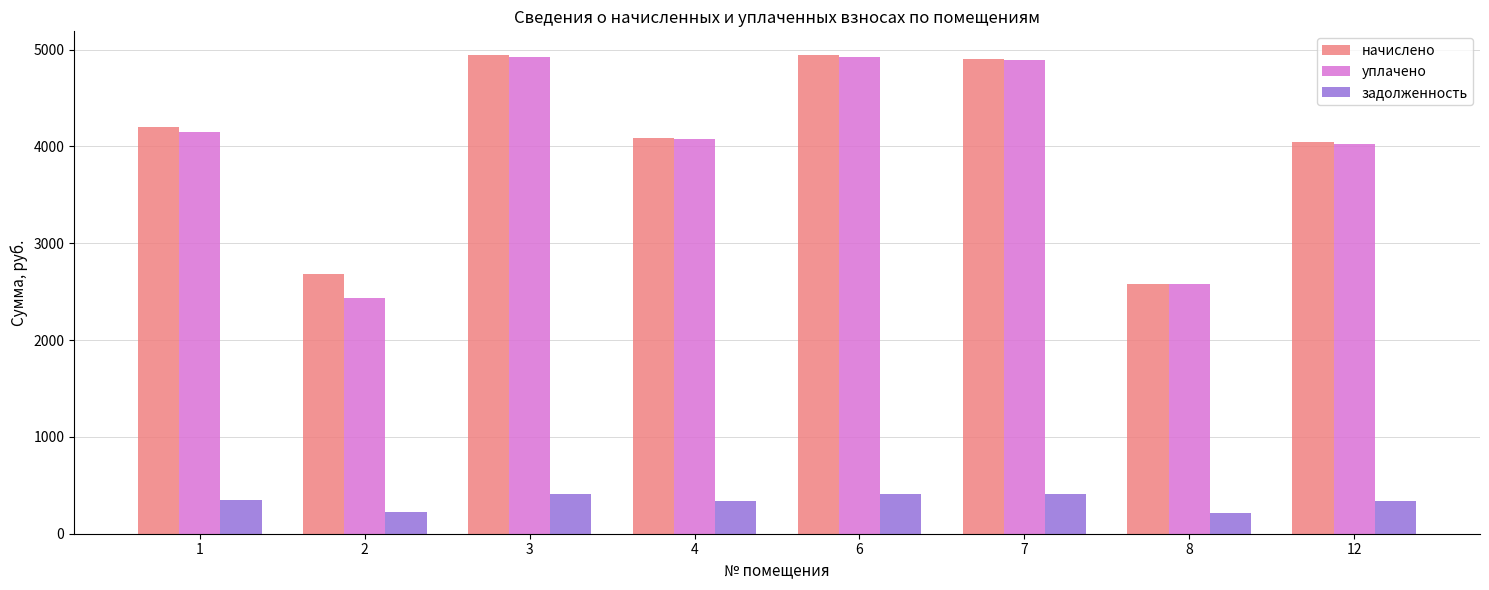

At how many categories does at least one series exceed 1394?

8